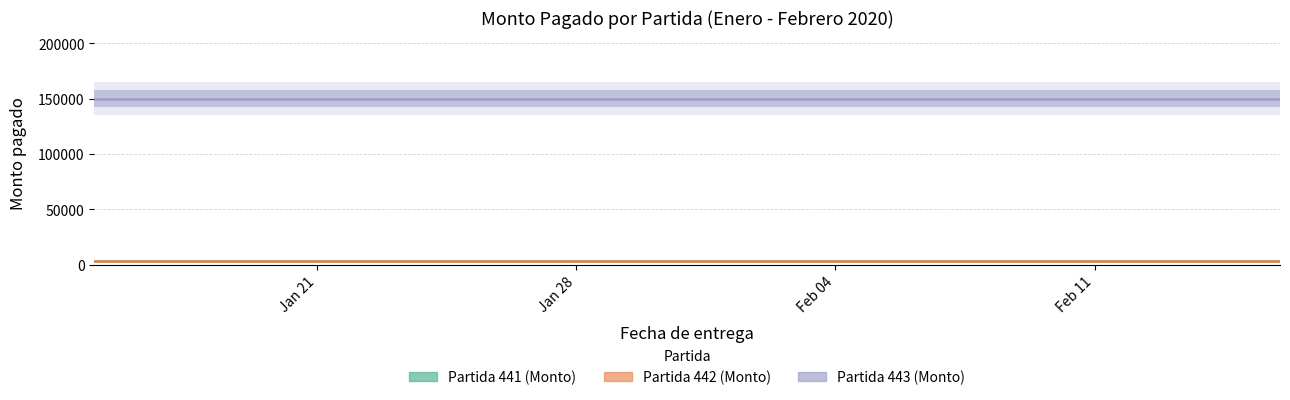

The Partida 441 (Monto) series shows 1851 at Jan 28. True or false?

False